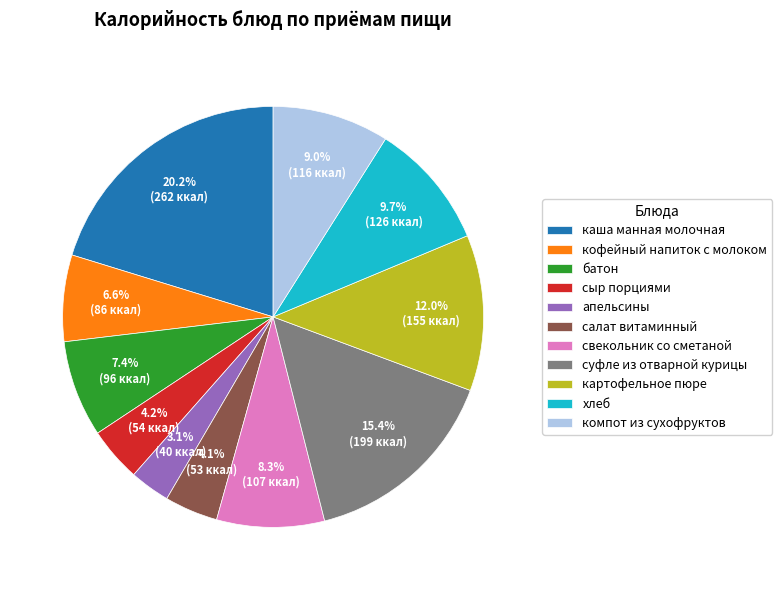

To the nearest percent, what portion does кофейный напиток с молоком represent?

7%